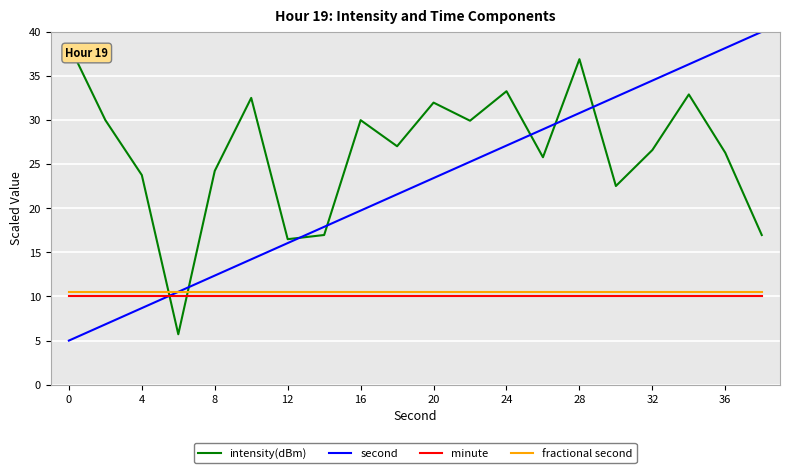

True or false: minute and fractional second intersect in this chart.

False